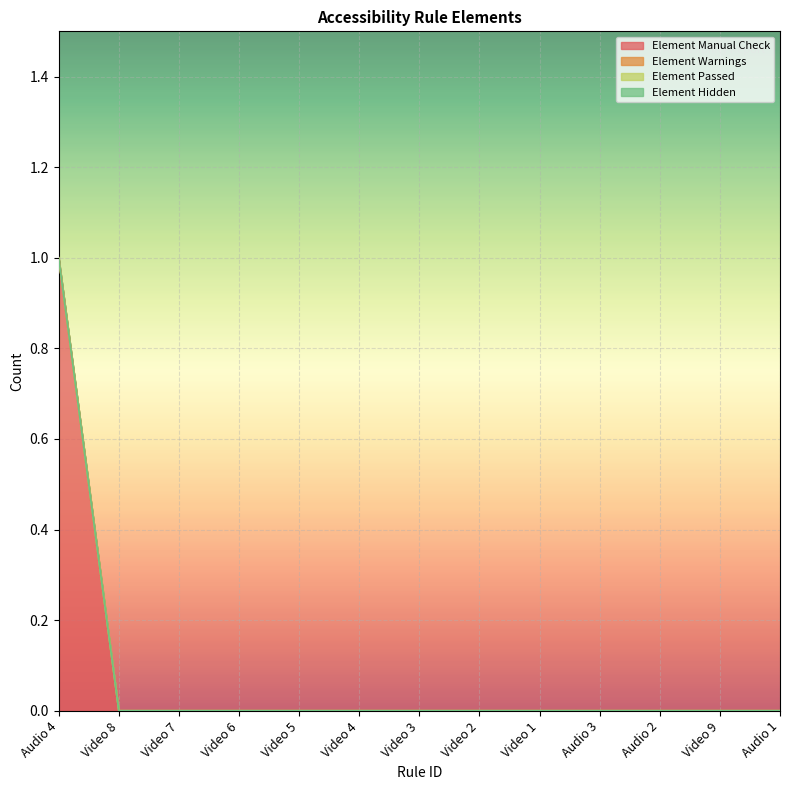

Reading right to left, what are all the values shown in this chart?

Element Manual Check: 0	0	0	0	0	0	0	0	0	0	0	0	1
Element Warnings: 0	0	0	0	0	0	0	0	0	0	0	0	0
Element Passed: 0	0	0	0	0	0	0	0	0	0	0	0	0
Element Hidden: 0	0	0	0	0	0	0	0	0	0	0	0	0